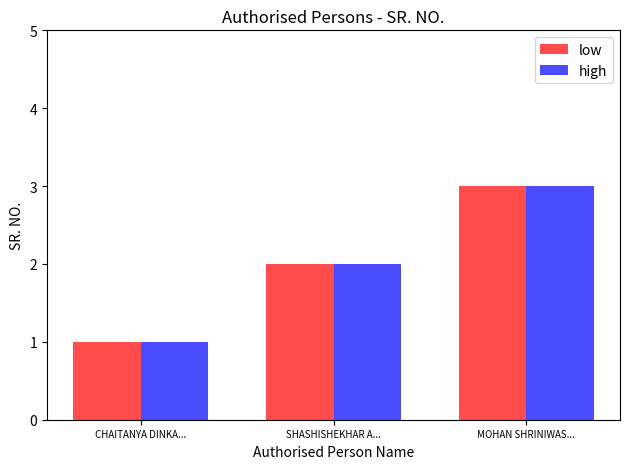

Reading left to right, extract all data points from this chart.

low: CHAITANYA DINKA...=1	SHASHISHEKHAR A...=2	MOHAN SHRINIWAS...=3
high: CHAITANYA DINKA...=1	SHASHISHEKHAR A...=2	MOHAN SHRINIWAS...=3